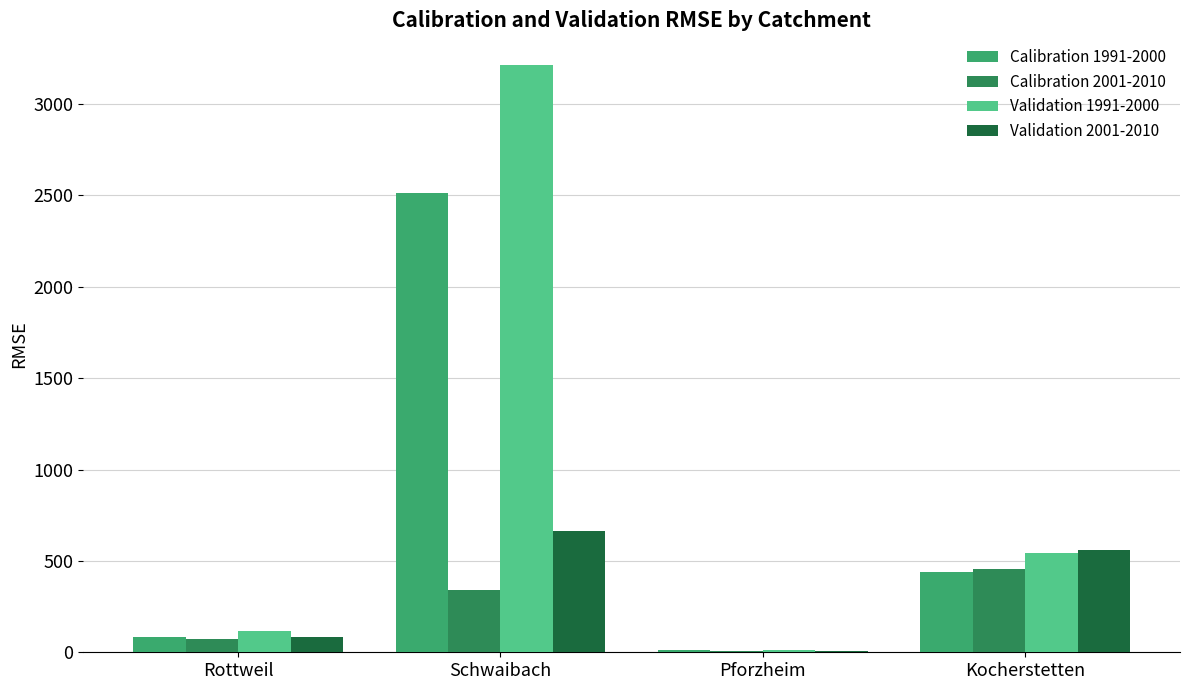

What is the sum of all Calibration 2001-2010 values?

878.0